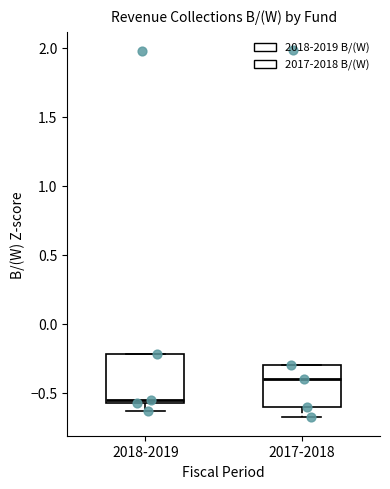

Reading left to right, transcribe this box plot: for each box, give where its median line is, the range the box spans, and where its two whiskers end, as read against the y-axis. The values are not printed on the chart, so give them approximately, as read against the axis.

2018-2019: median -0.55 (just above the box's lower edge), box -0.55 to -0.20, whiskers -0.65 to -0.20
2017-2018: median -0.40, box -0.60 to -0.30, whiskers -0.70 to -0.30